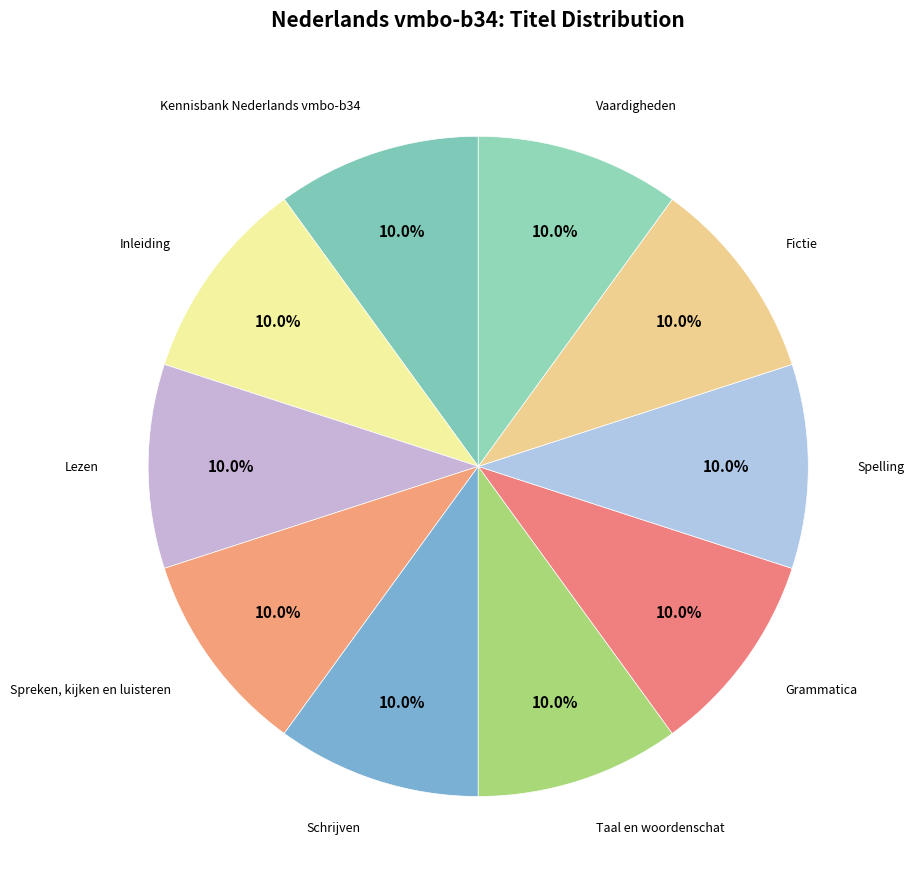

Count the number of slices in the pie.

10